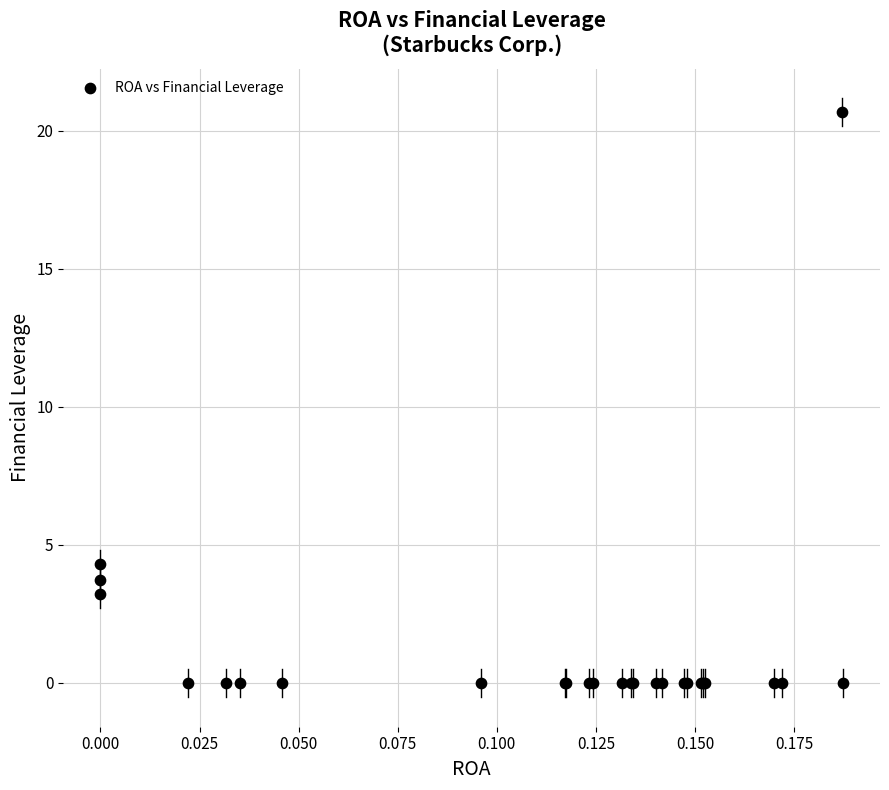

What Y value in the scatter plot is closest to 10?

4.3